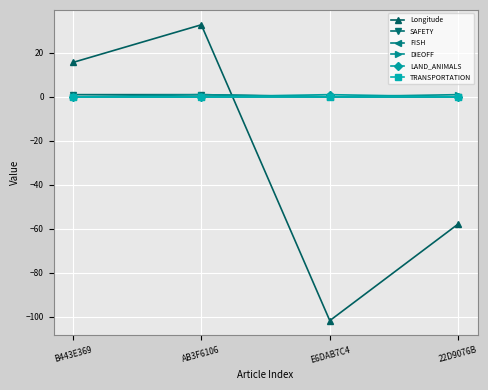

Reading right to left, extract all data points from this chart.

Longitude: -57.9	-101.9	32.8	15.6
SAFETY: 0.0	0.0	1.0	1.0
FISH: 0.0	0.0	0.0	0.0
DIEOFF: 1.0	0.0	1.0	0.0
LAND_ANIMALS: 0.0	1.0	0.0	0.0
TRANSPORTATION: 0.0	0.0	0.0	0.0